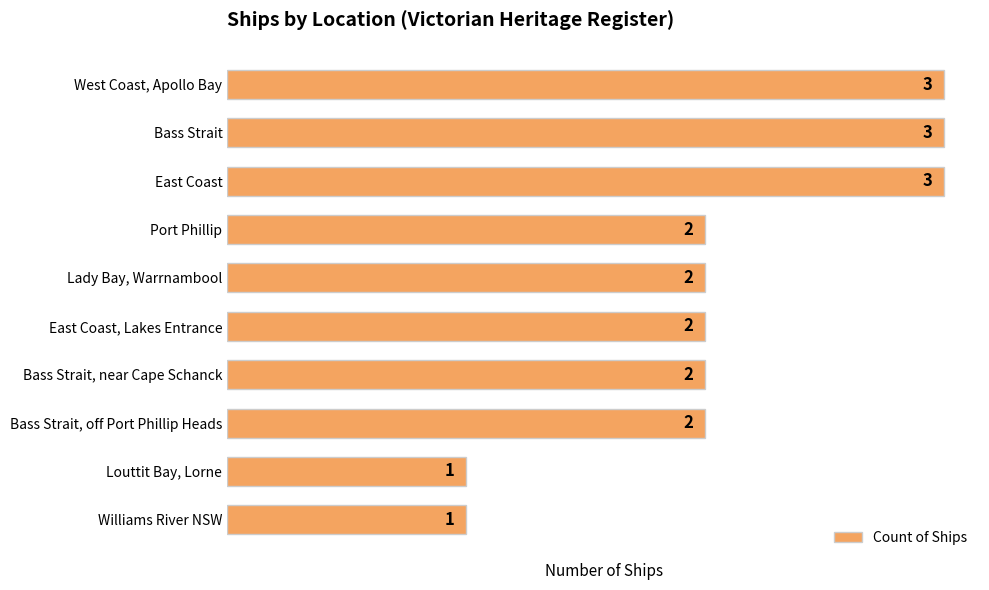

What is the sum of the values at Williams River NSW and Port Phillip?

3